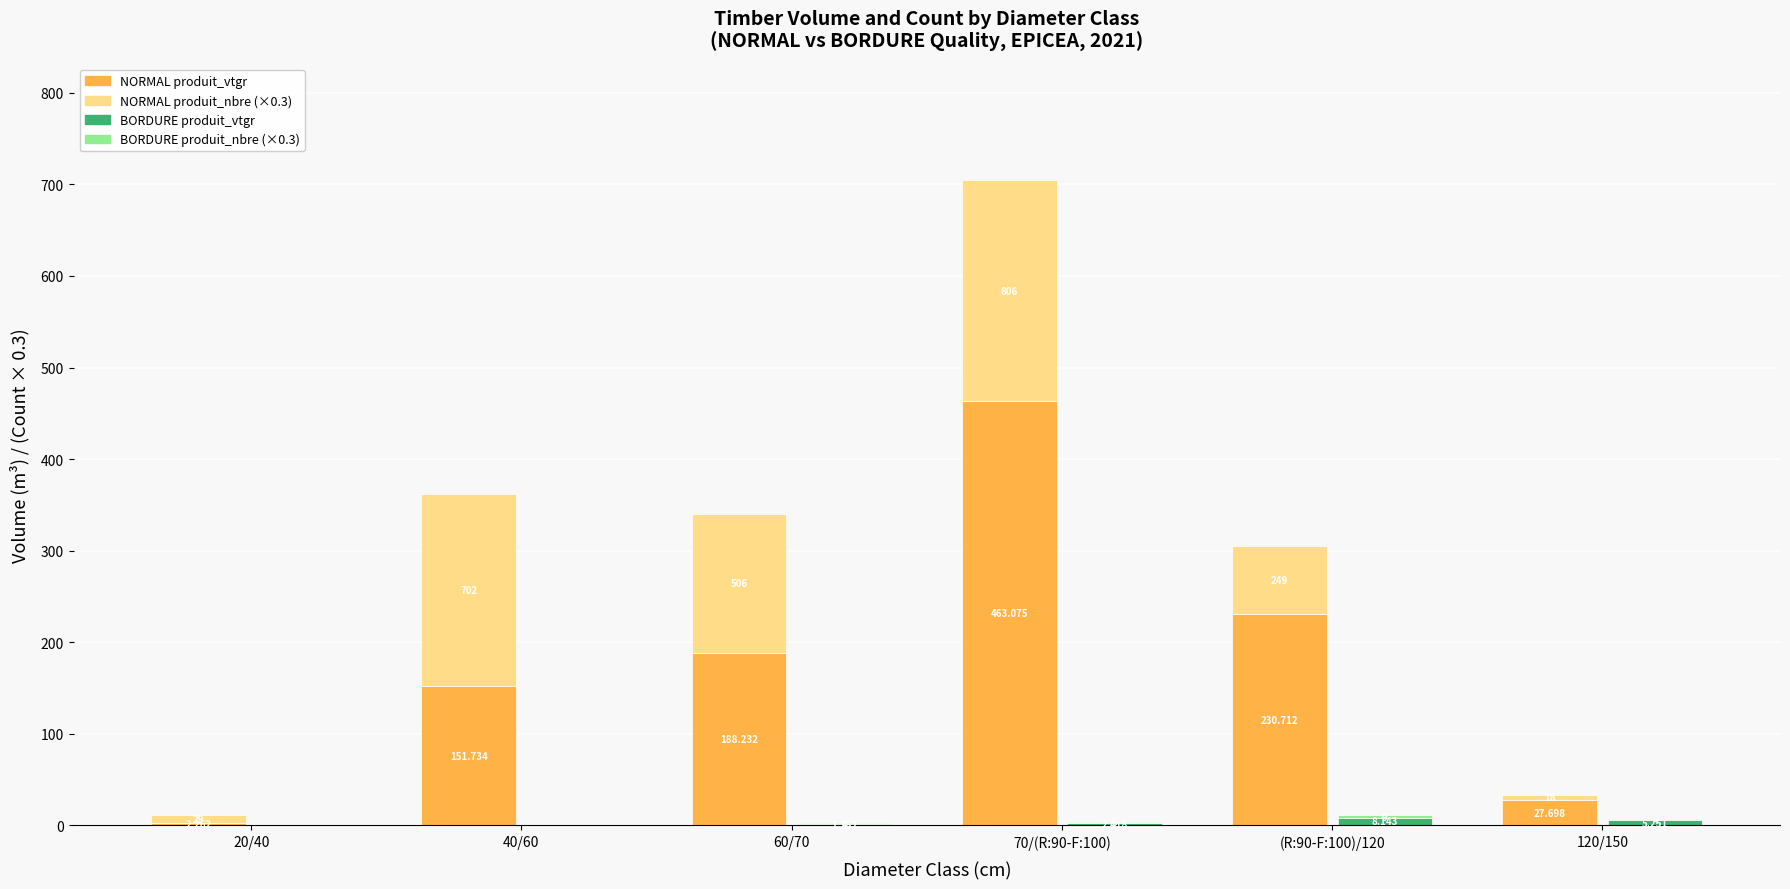

What is the sum of the BORDURE produit_vtgr values at 120/150 and 40/60?

5.3